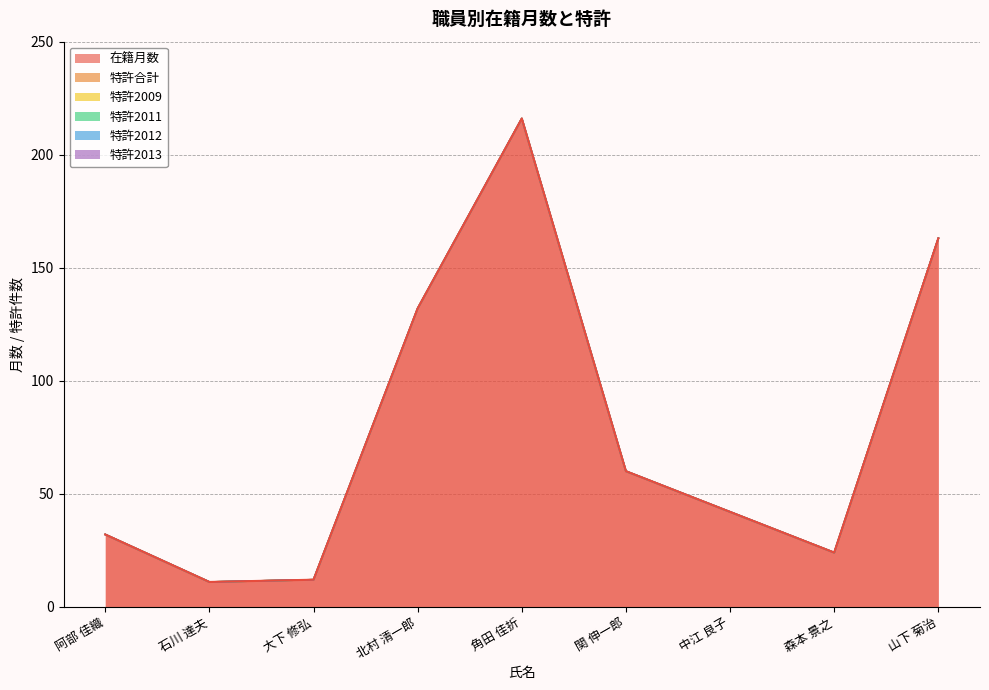

What is the label of the 5th point from the left?

角田 佳折